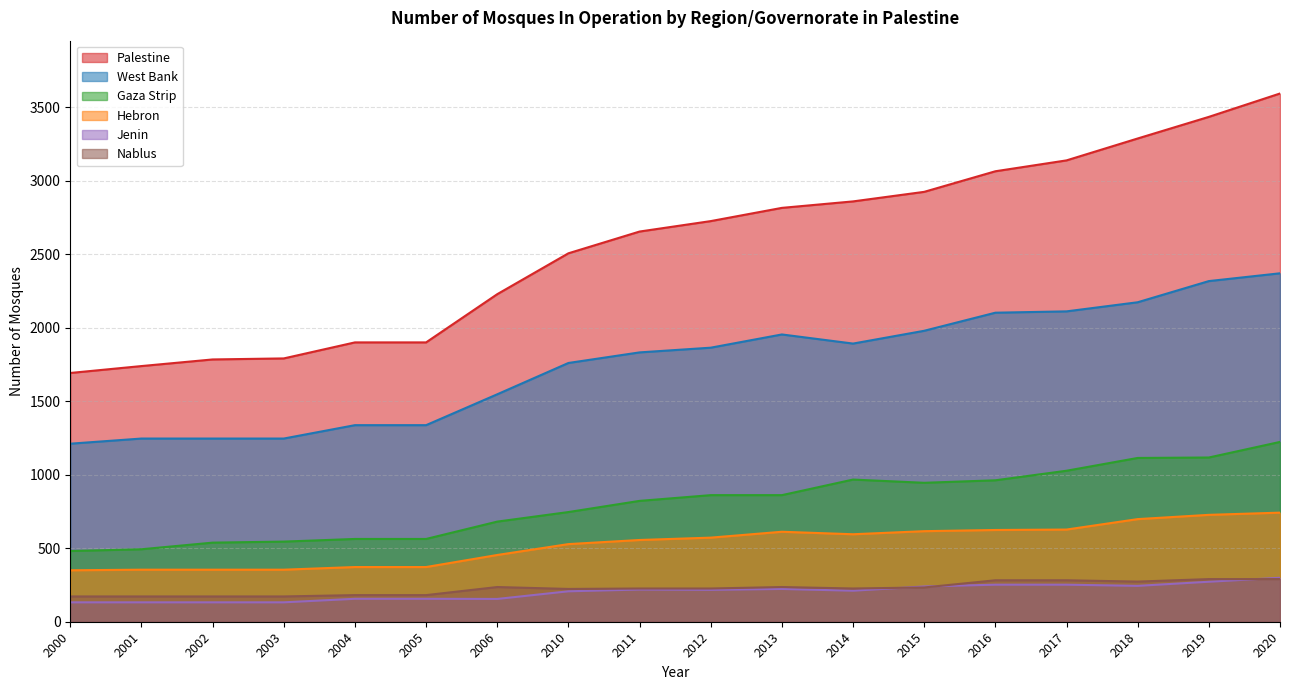

List the labels in order of Hebron value, largest first.

2020, 2019, 2018, 2017, 2016, 2015, 2013, 2014, 2012, 2011, 2010, 2006, 2004, 2005, 2001, 2002, 2003, 2000